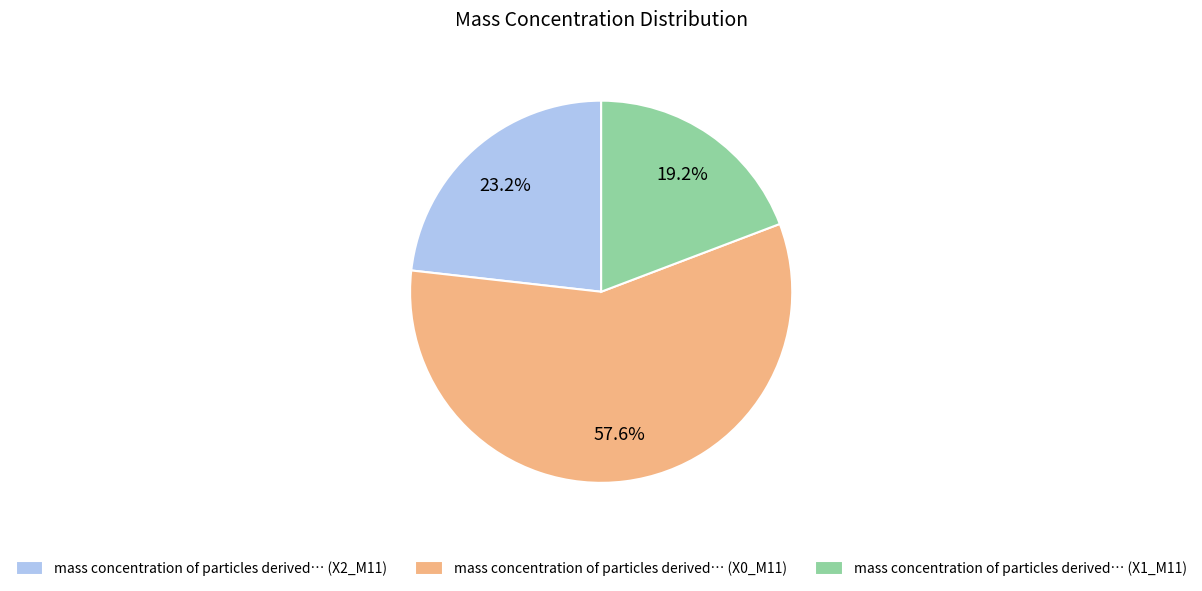

Rank the categories by value from lowest to highest.

mass concentration of particles derived… (X1_M11), mass concentration of particles derived… (X2_M11), mass concentration of particles derived… (X0_M11)